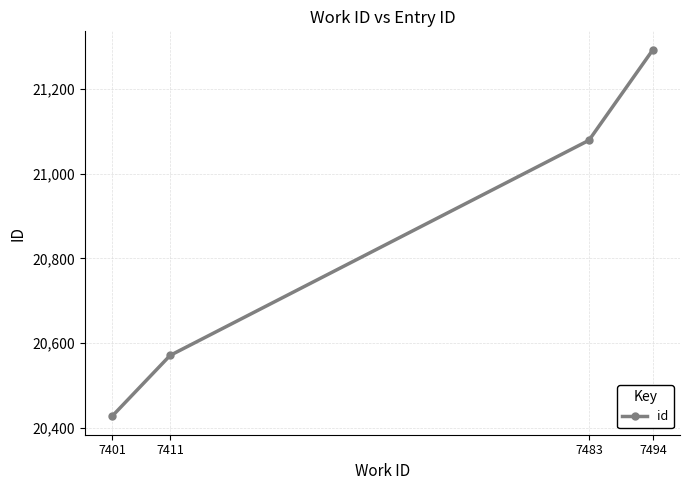

Reading right to left, transcribe all the data shown in this chart.

21293	21079	20571	20427